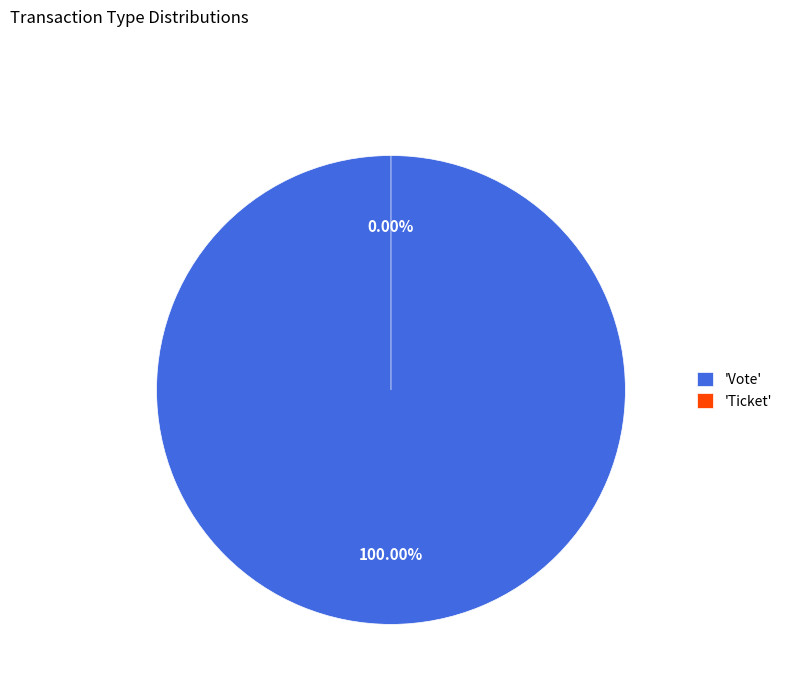

To the nearest percent, what is the combined percentage of Vote and Ticket?

100%